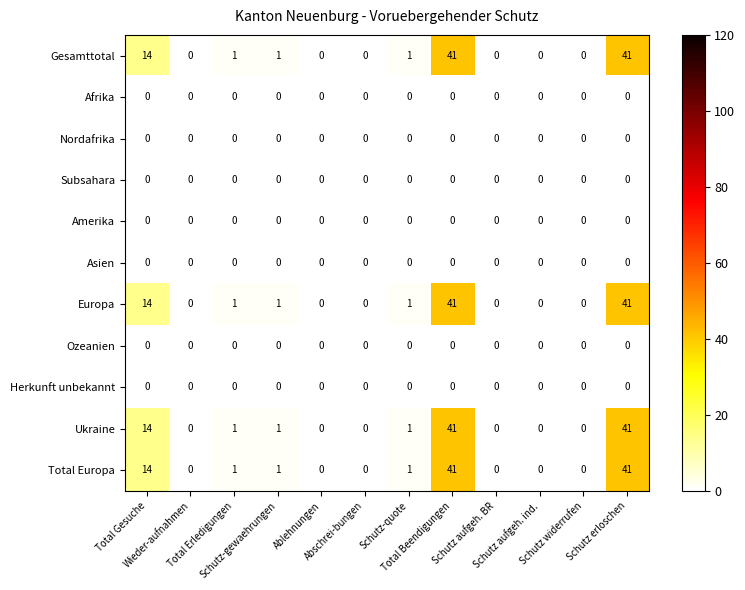

What is the maximum value shown in the chart?

41